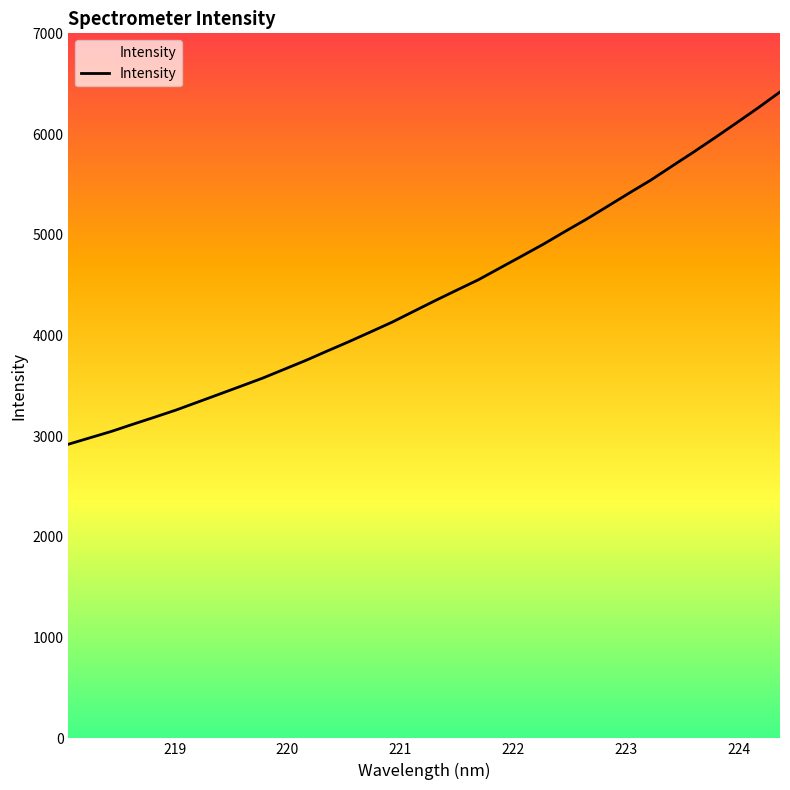

What is the maximum value shown in the chart?

6417.9